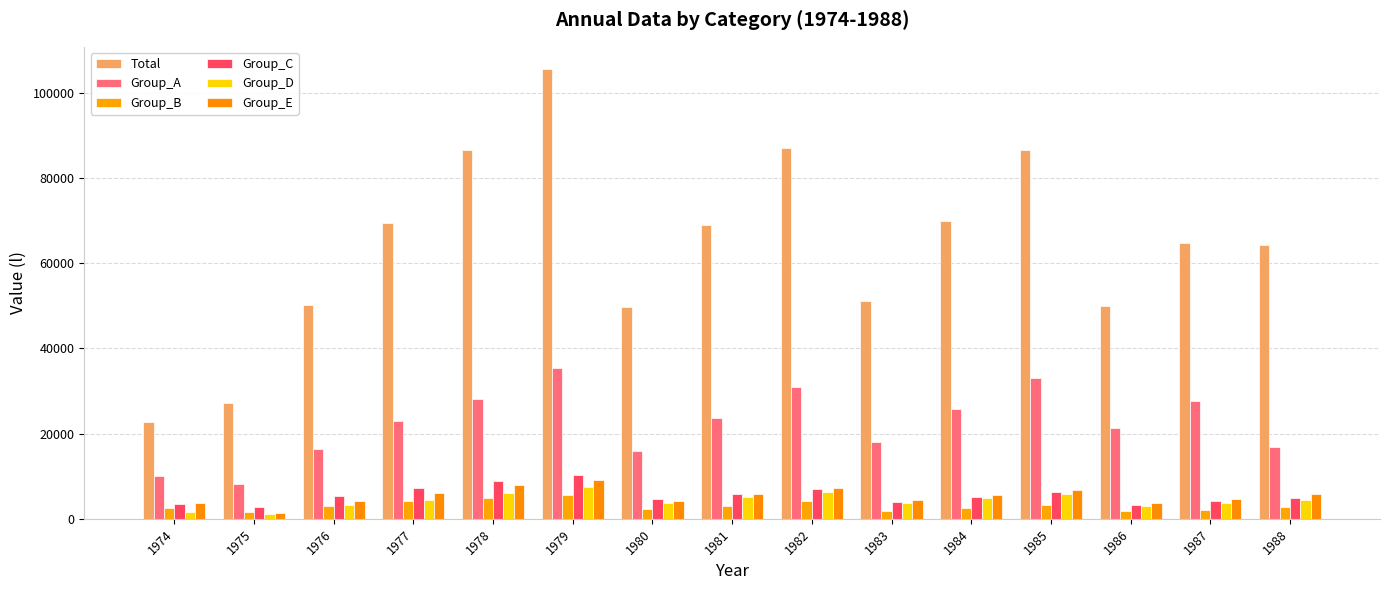

What is the approximate value of Total at 1985?

86435